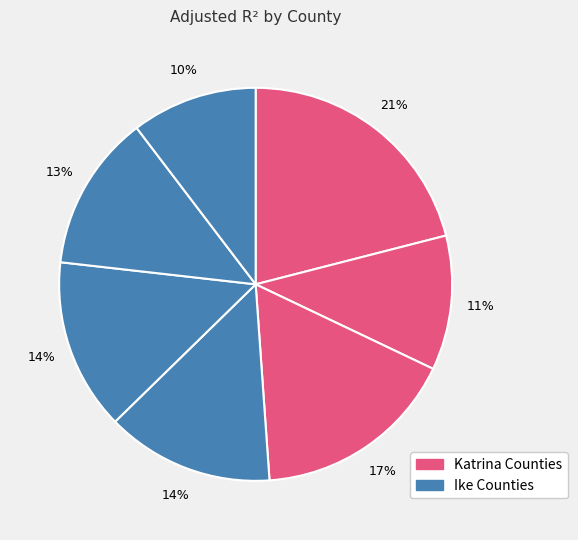

How many segments does this pie chart have?

7